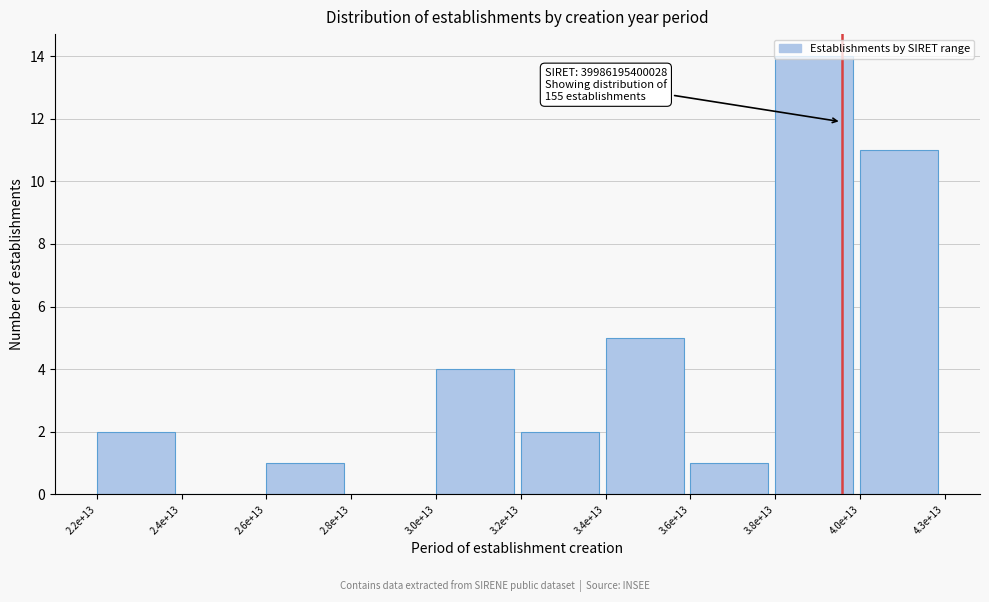

What is the change in value from 3.2e+13 to 3.4e+13?

+3